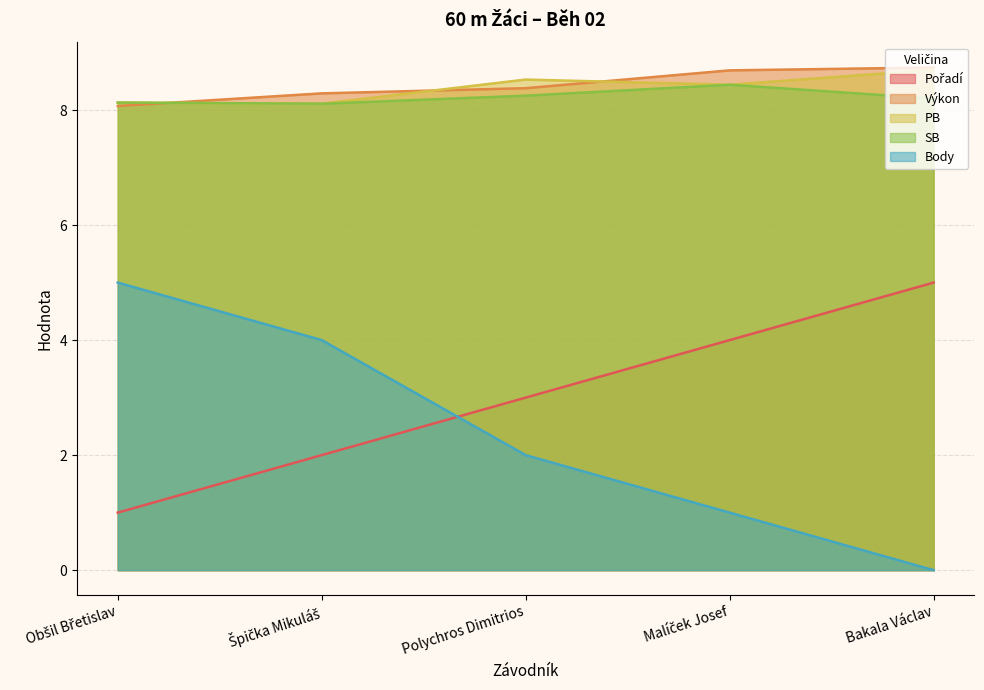

What is the value of the PB point at the 1st from the left?

8.1